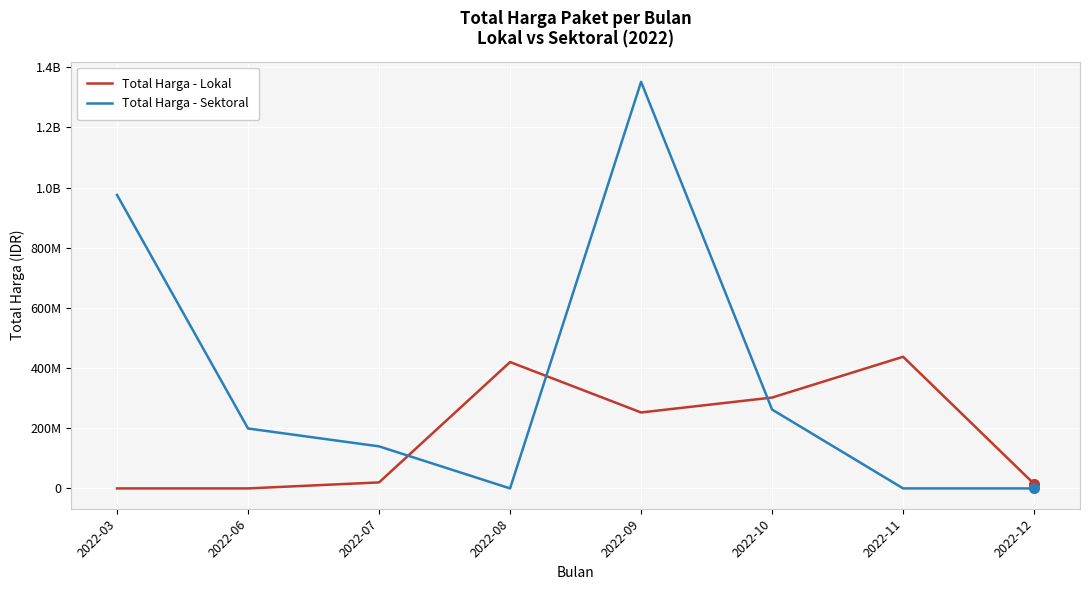

At which category does Total Harga - Sektoral reach its first local valley?

2022-08